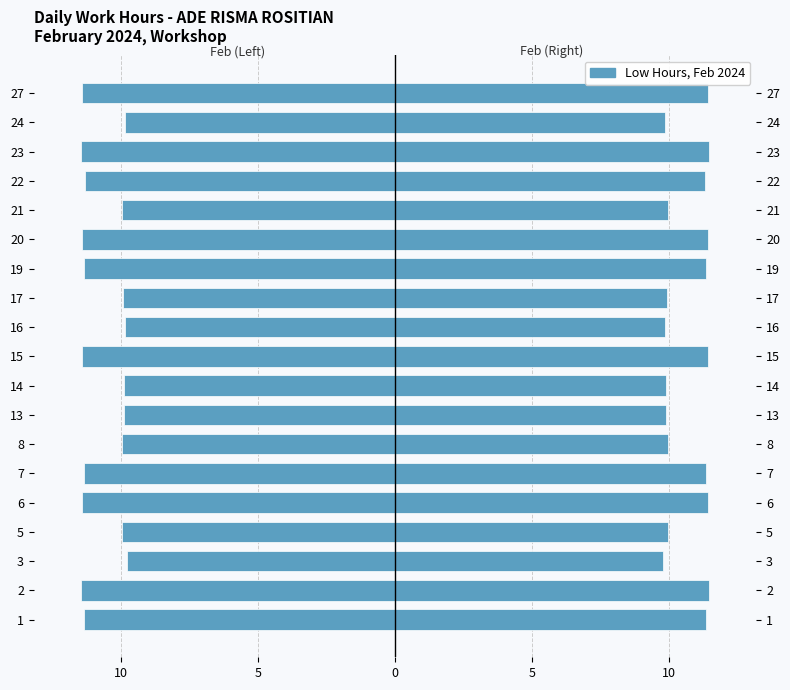

How many groups of bars are there?

19